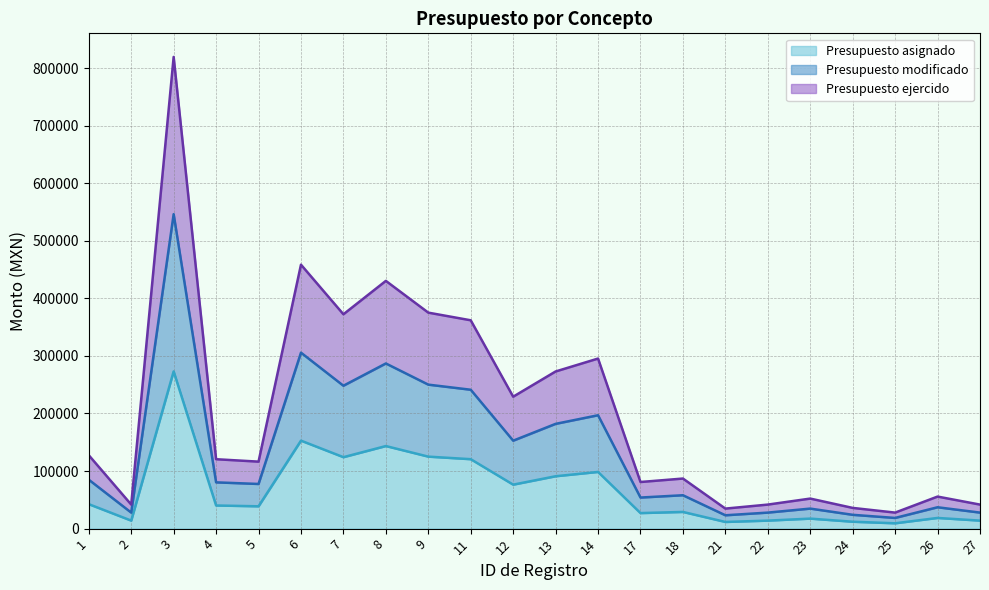

What is the maximum value shown in the chart?

819434.2